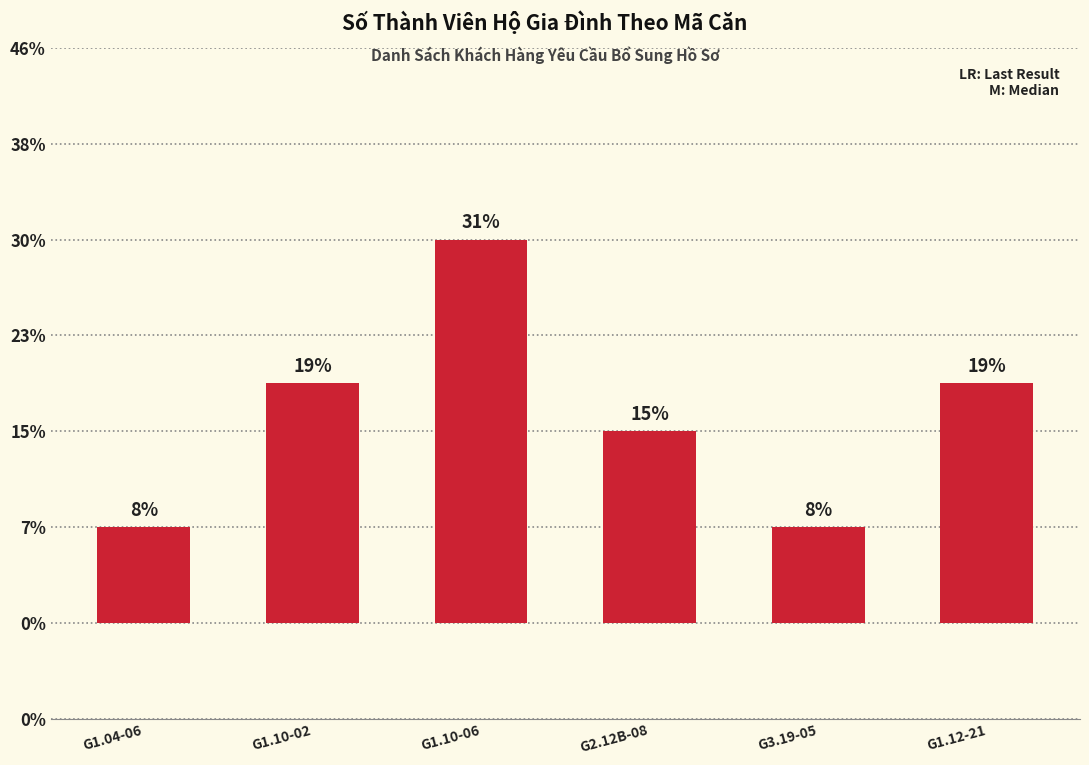

Are the bars horizontal?

No